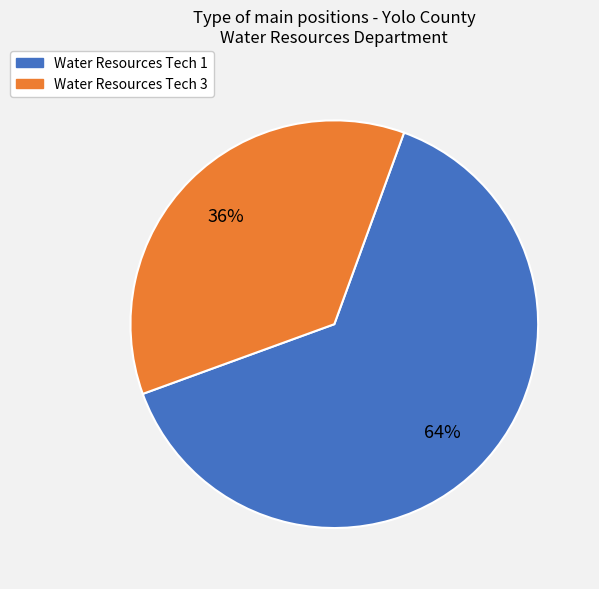

How many segments does this pie chart have?

2